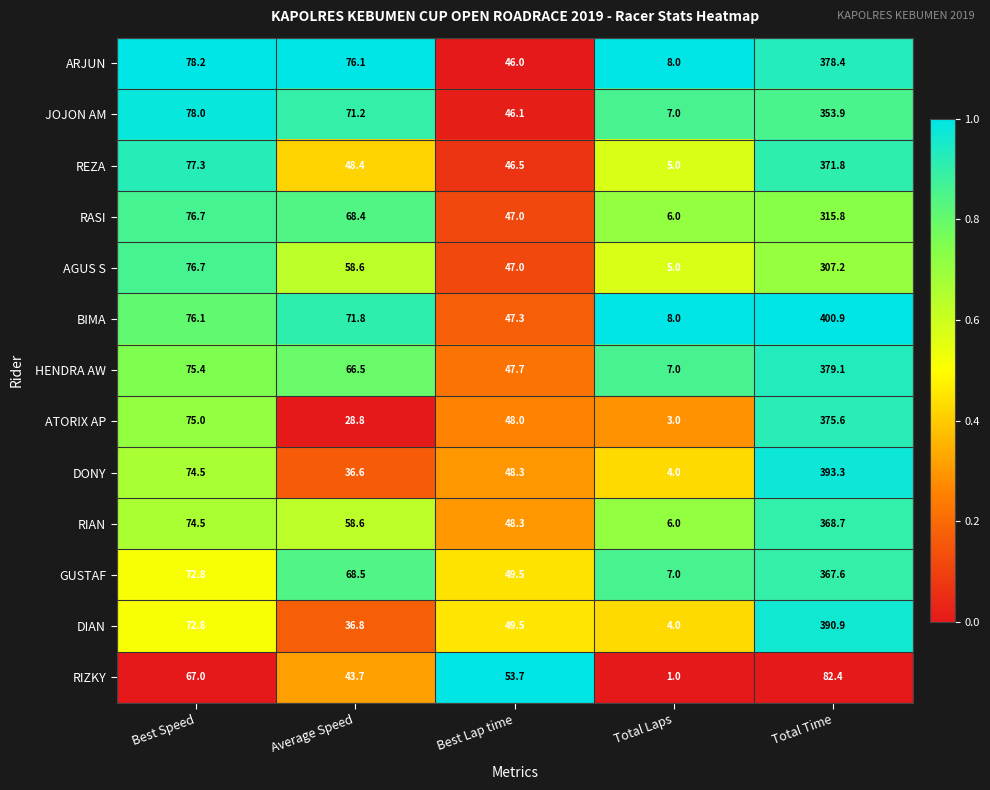

Which series has the largest range (max minus min)?

BIMA